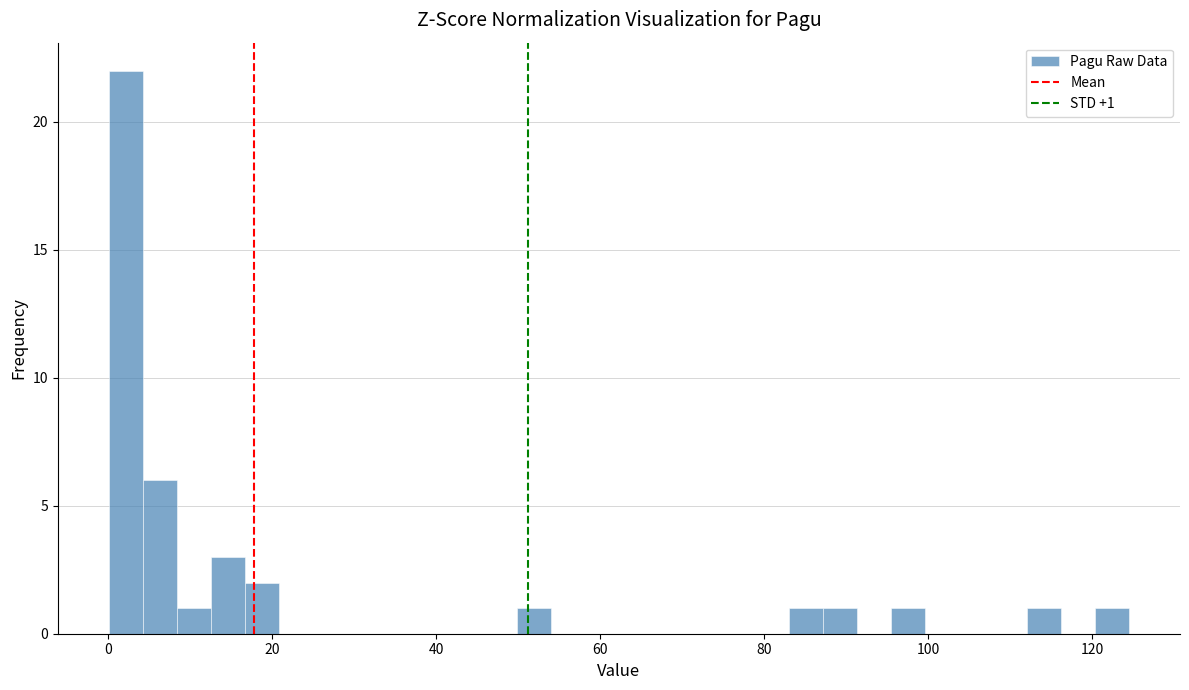

Read against the x-axis, roughly where is the centre of the tallest bar?

2